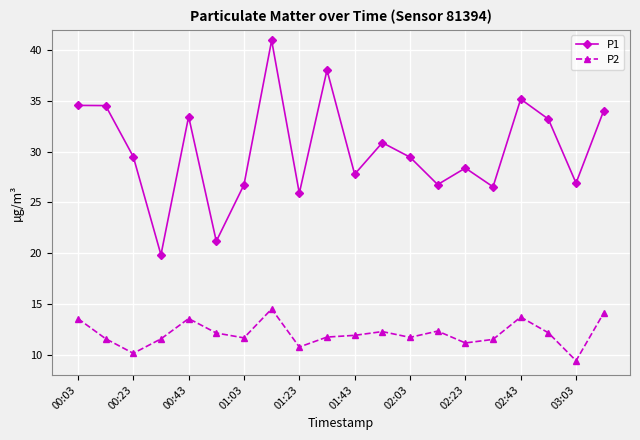

What is the value of the P1 point at the 5th from the left?

33.5